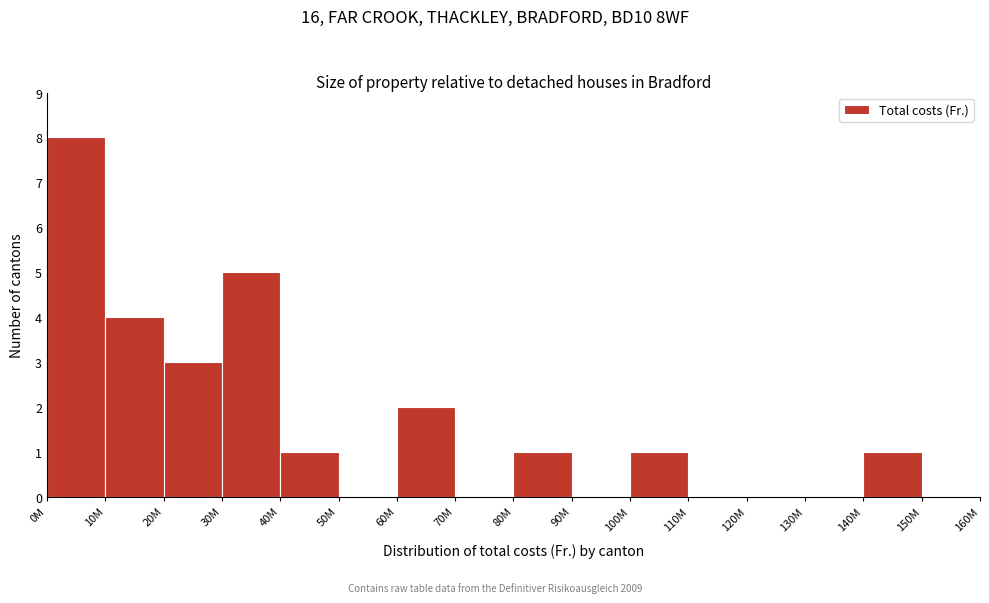

Reading right to left, extract all data points from this chart.

150M=0	140M=1	130M=0	120M=0	110M=0	100M=1	90M=0	80M=1	70M=0	60M=2	50M=0	40M=1	30M=5	20M=3	10M=4	0M=8